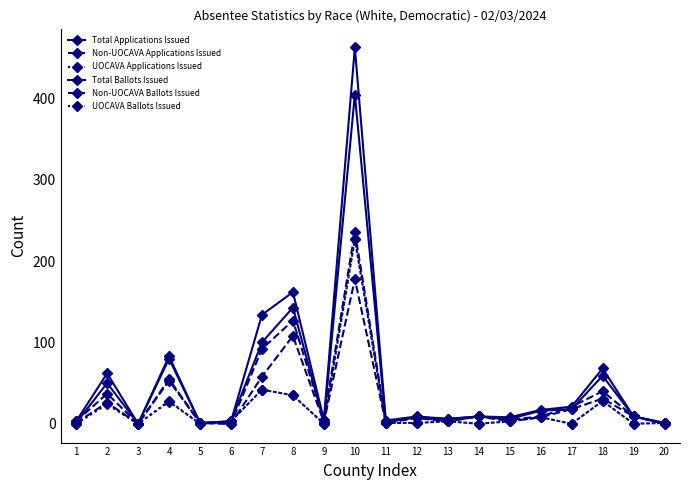

Which series has the widest spread of values?

Total Applications Issued